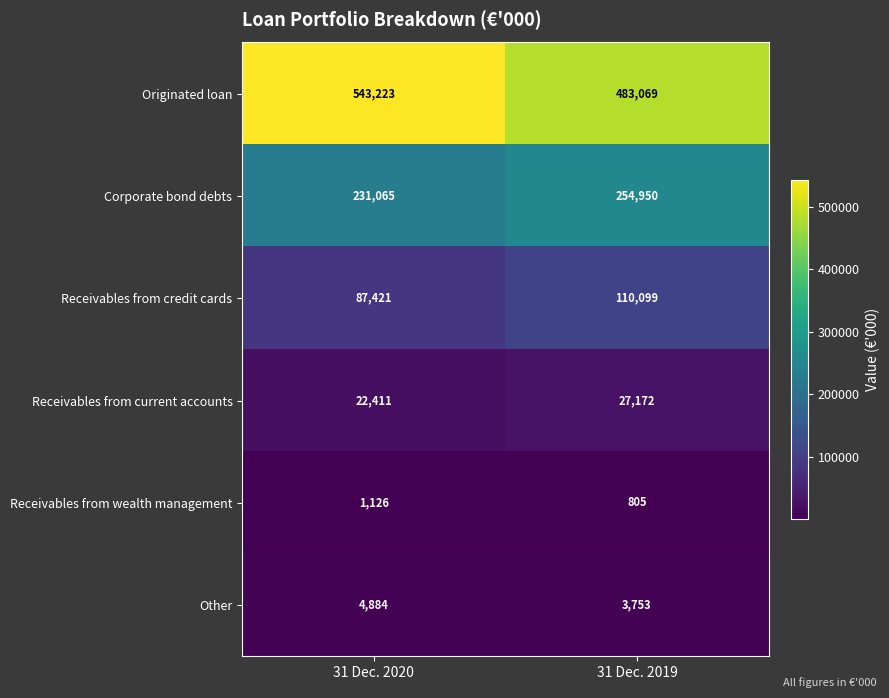

What is the average value of the Receivables from credit cards series?

98760